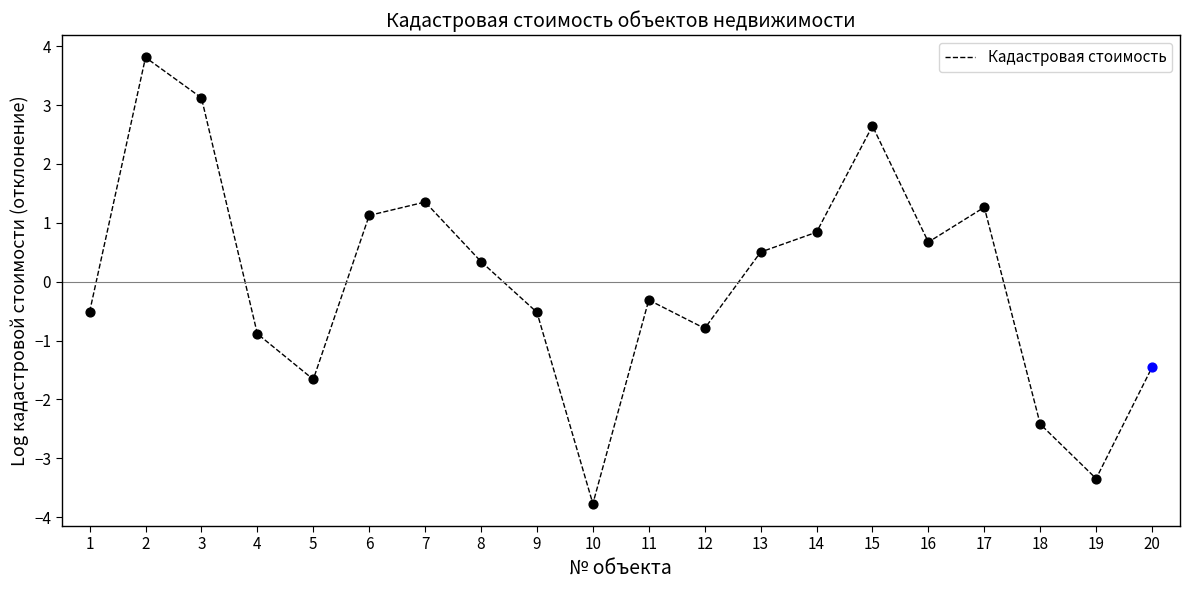

Which has a higher value, 1 or 5?

1